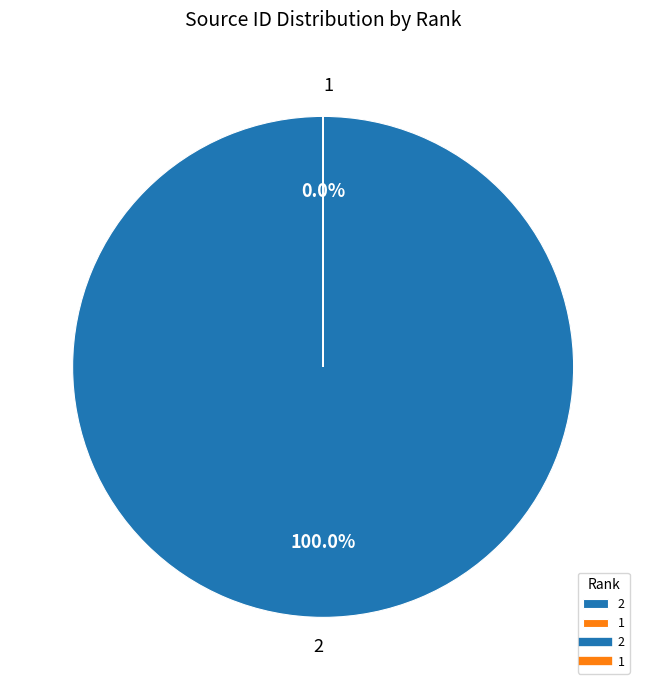

What is the change in value from 2 to 1?

-21100219283